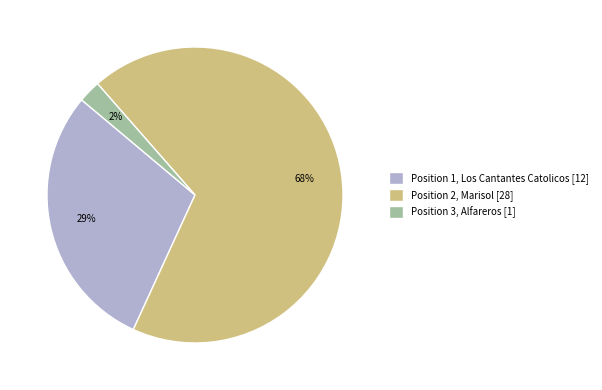

Which category has the biggest portion of the pie?

Position 2, Marisol [28]